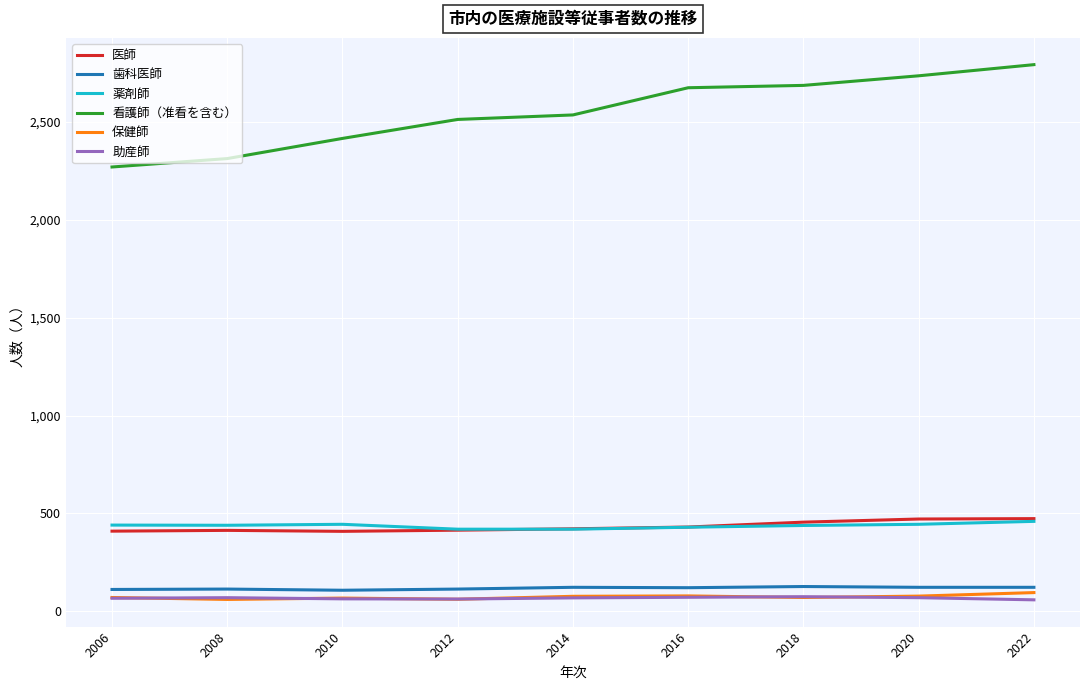

What is the lowest value of the 医師 series?

408